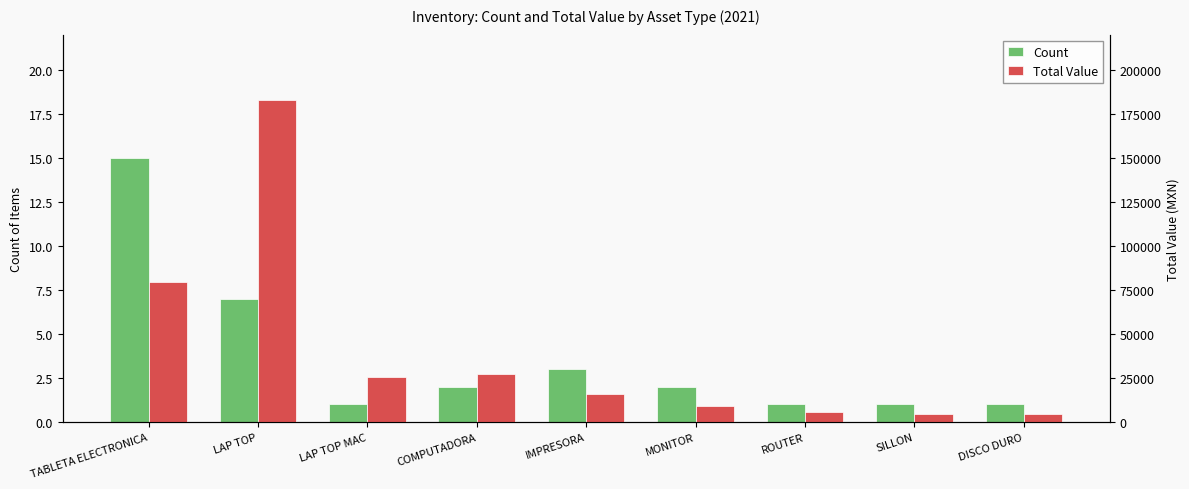

Where does the Count series first go above 2?

TABLETA ELECTRONICA